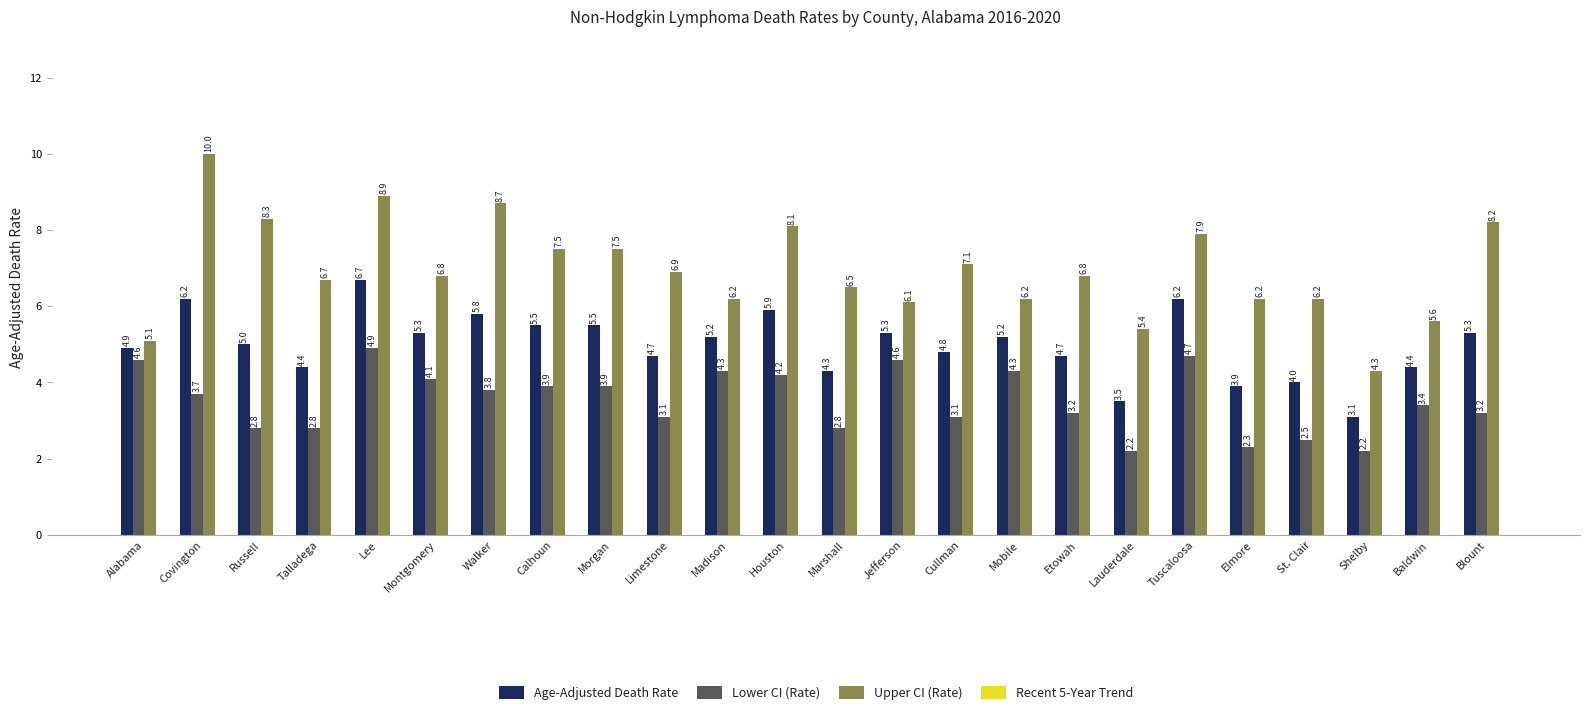

What is the value of the Age-Adjusted Death Rate bar at the 19th from the left?

6.2